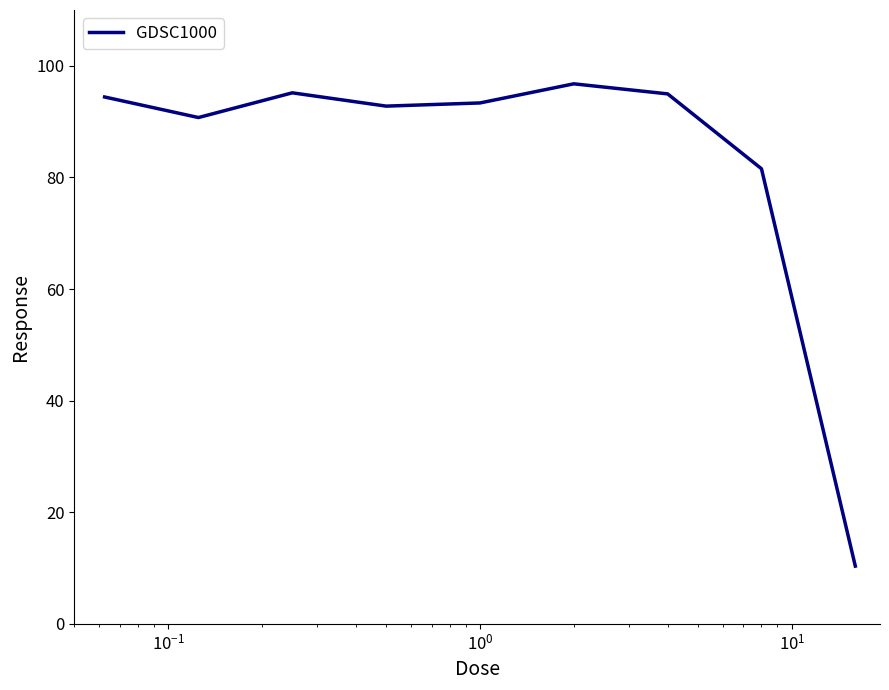

What is the minimum value shown in the chart?

10.3